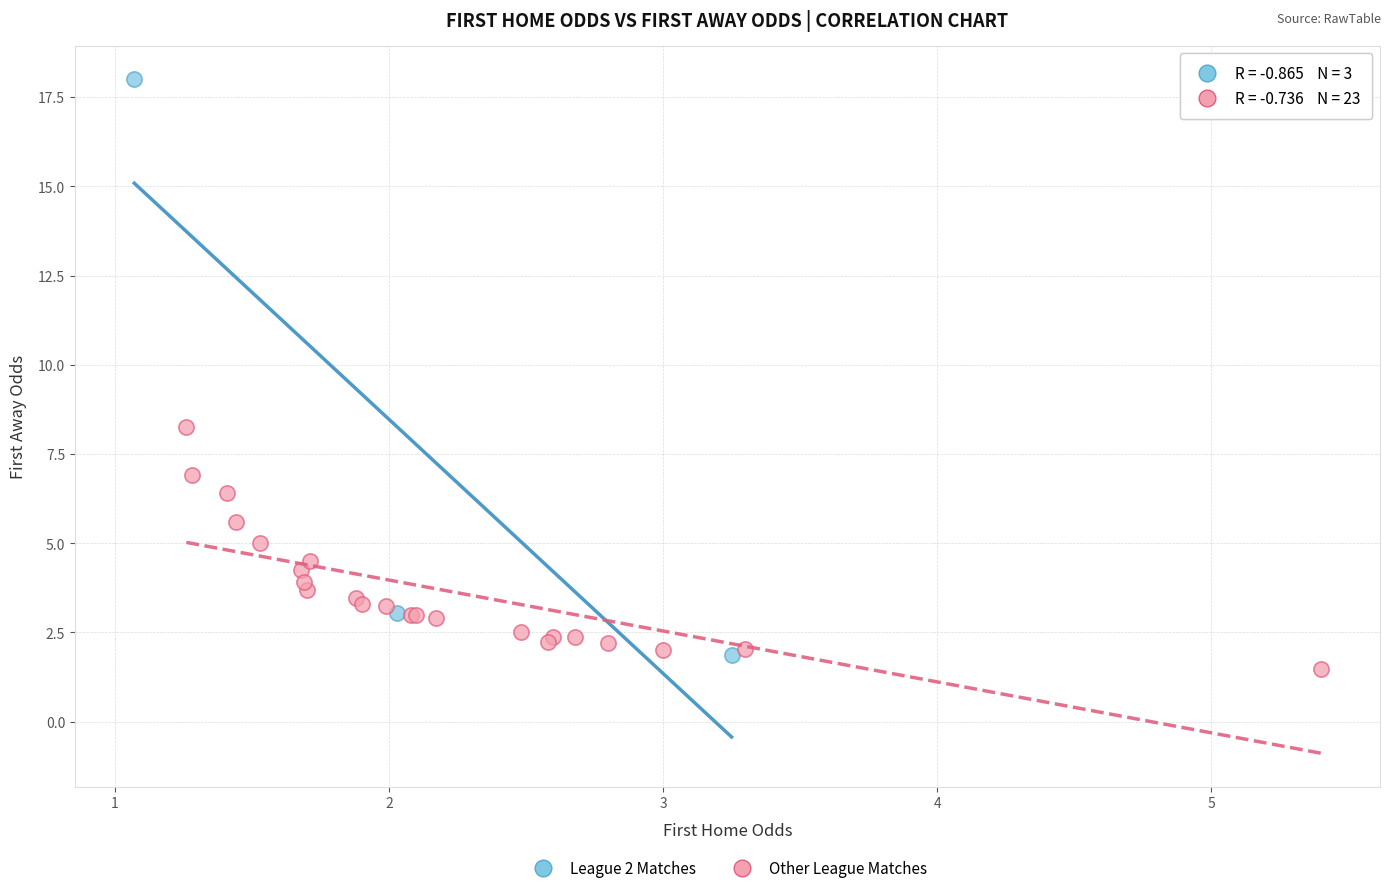

Which series has the largest Y range (max minus min)?

League 2 Matches